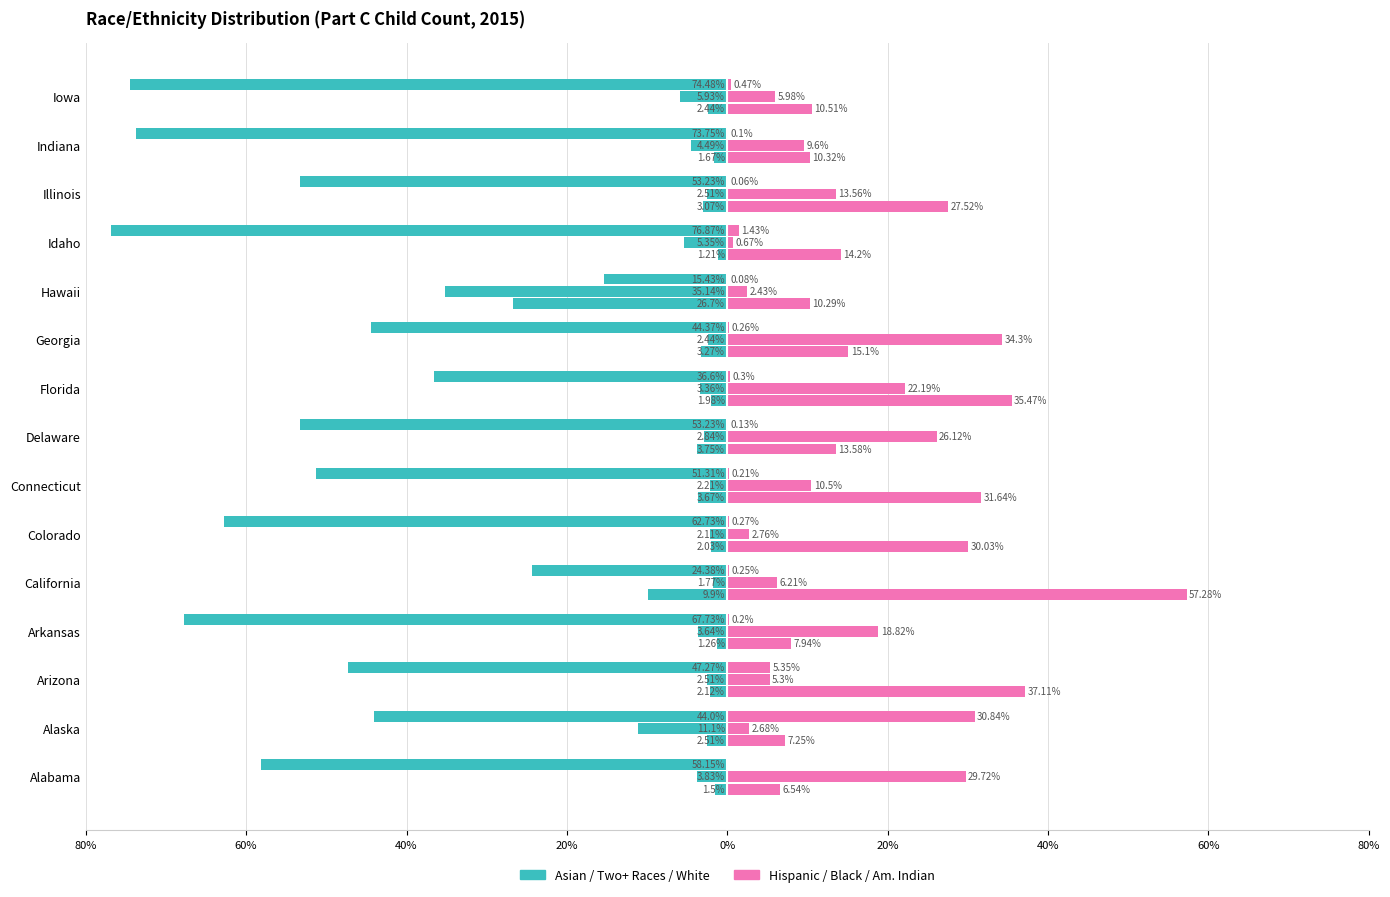

How many data points in Asian (%) are above -2?

5